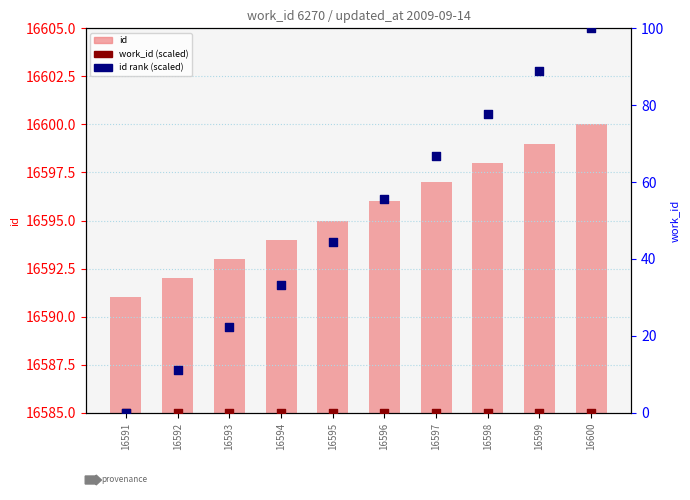

Which series contains the highest Y value?

id